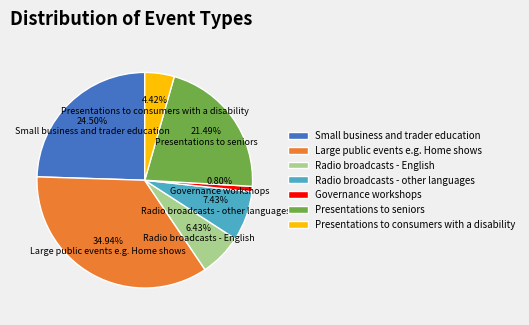

To the nearest percent, what portion does Large public events e.g. Home shows represent?

35%